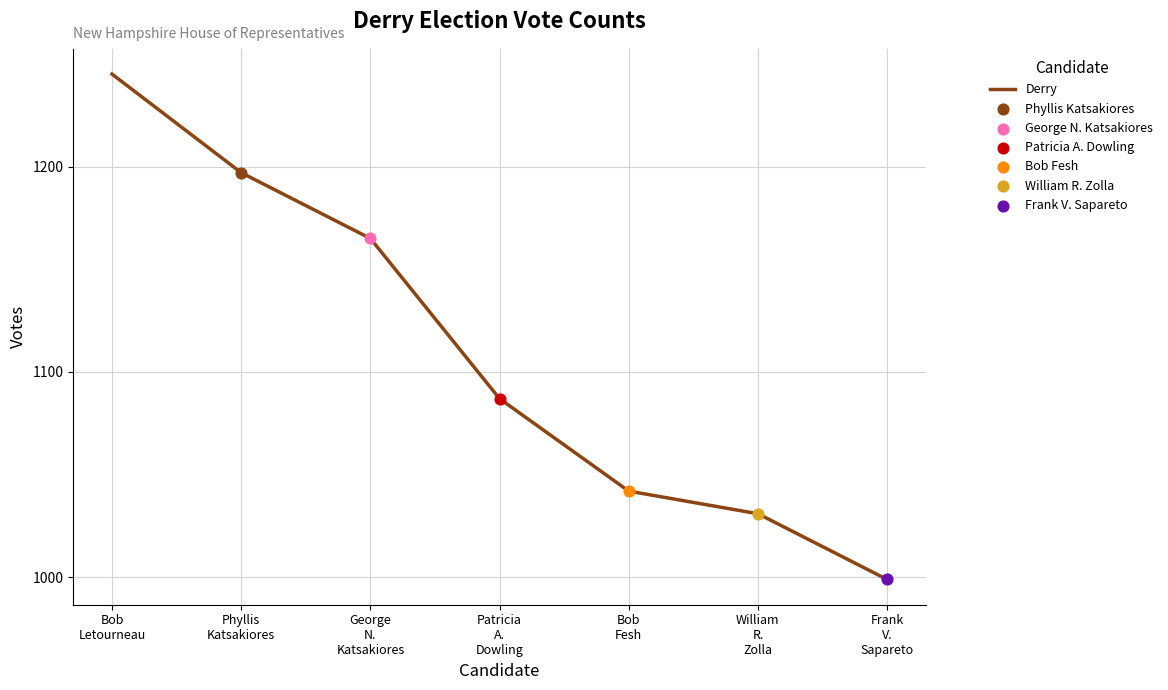

Which has a higher value, Patricia
A.
Dowling or Phyllis
Katsakiores?

Phyllis
Katsakiores